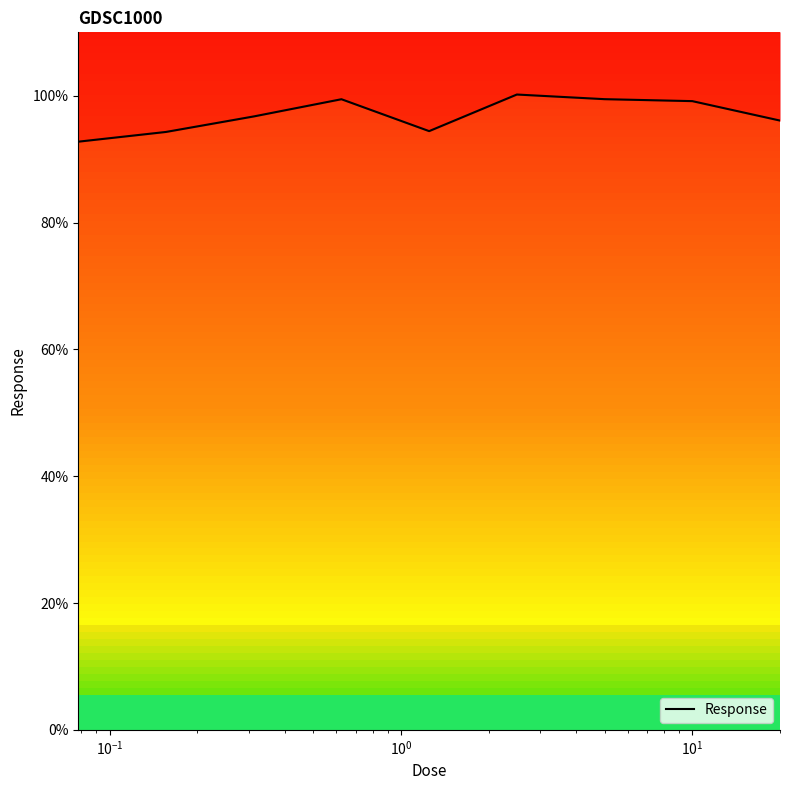

How many data points are less than 96?

3